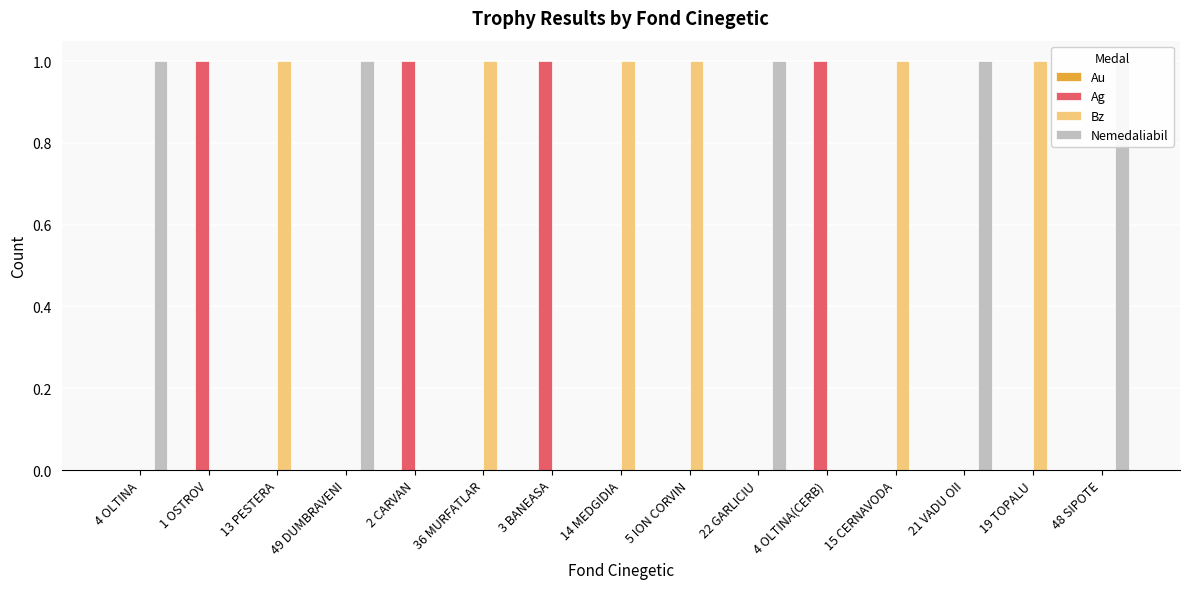

Which series changed the most between 36 MURFATLAR and 19 TOPALU?

Au